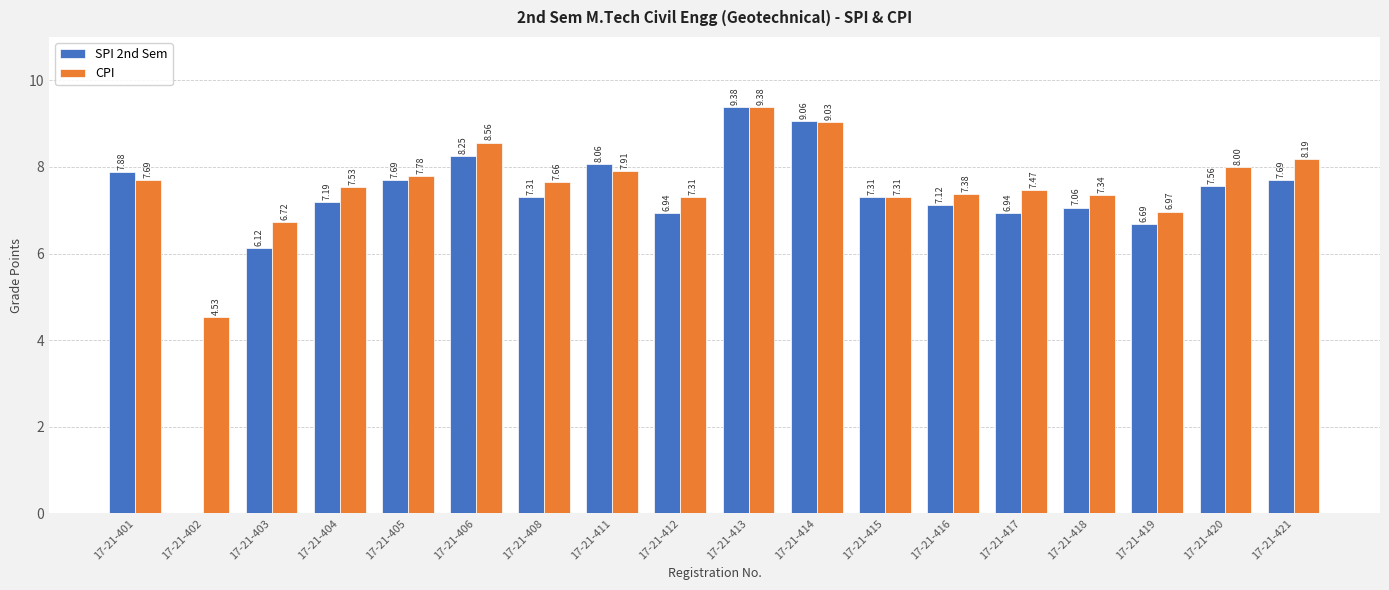

Which series changed the most between 17-21-403 and 17-21-416?

SPI 2nd Sem